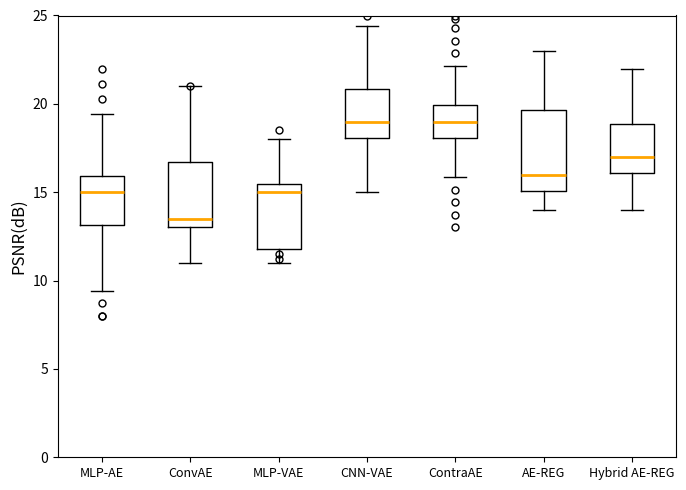

Reading left to right, read every box against the y-axis: the position of its median line, the range the box covers, and the ends of its whiskers. The values are not printed on the chart, so give them approximately, as read against the axis.

MLP-AE: median 15.0, box 13.0 to 16.0, whiskers 9.5 to 19.5
ConvAE: median 13.5, box 13.0 to 16.5, whiskers 11.0 to 21.0
MLP-VAE: median 15.0, box 12.0 to 15.5, whiskers 11.0 to 18.0
CNN-VAE: median 19.0, box 18.0 to 21.0, whiskers 15.0 to 24.5
ContraAE: median 19.0, box 18.0 to 20.0, whiskers 16.0 to 22.0
AE-REG: median 16.0, box 15.0 to 19.5, whiskers 14.0 to 23.0
Hybrid AE-REG: median 17.0, box 16.0 to 19.0, whiskers 14.0 to 22.0